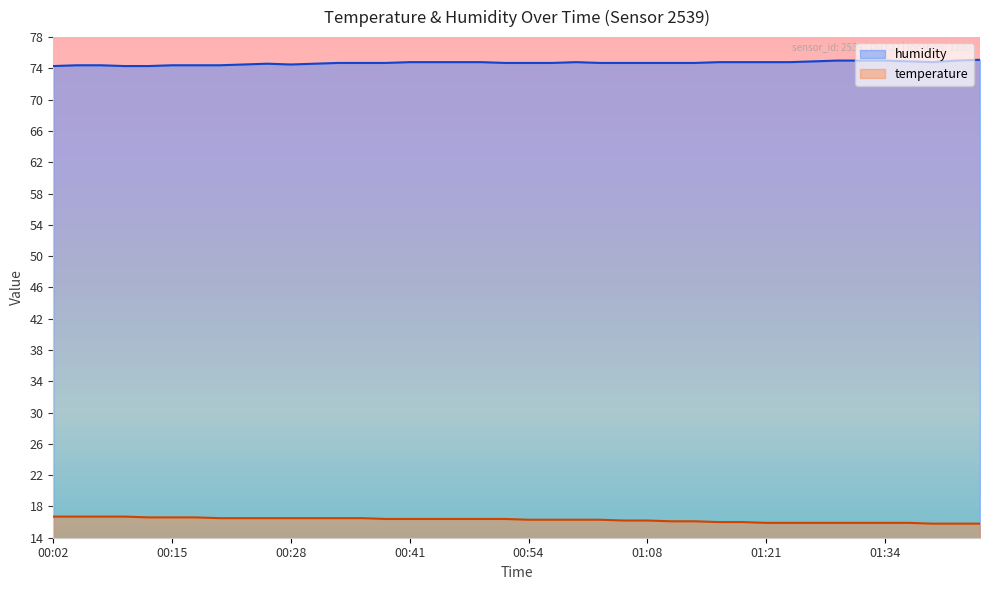

True or false: humidity has a value of 46.2 at 00:39.

False